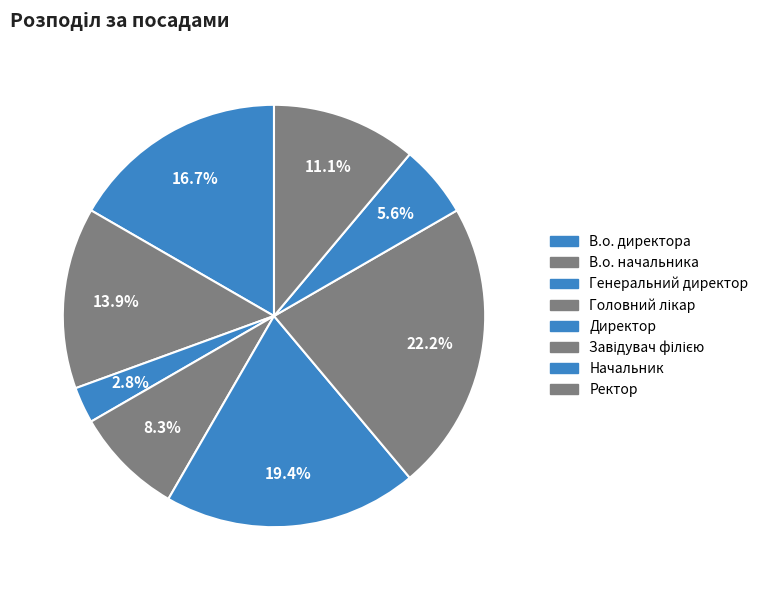

Count the number of slices in the pie.

8